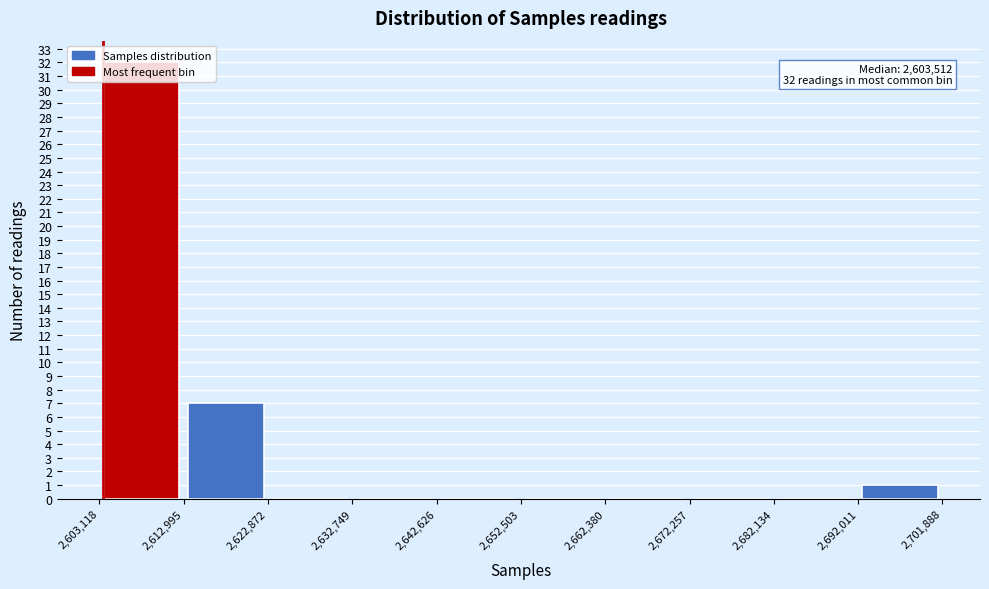

Over which range of the x-axis is the bar tallest?

2,603,118 to 2,612,995